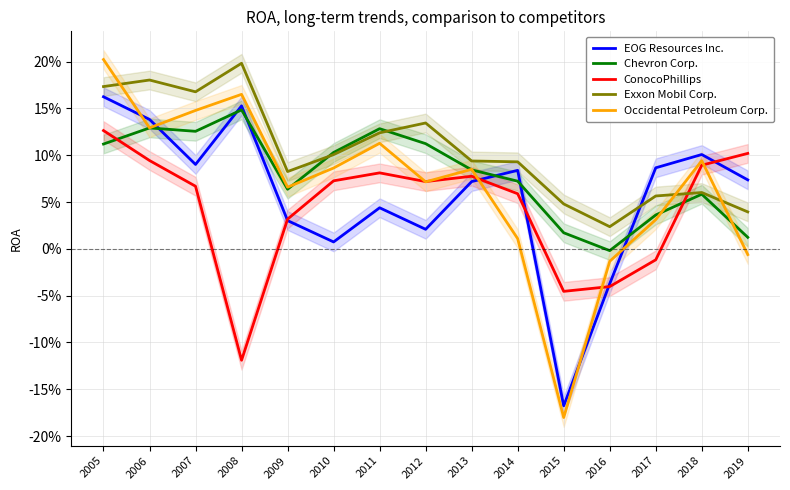

How many data points in Chevron Corp. are less than 0?

1